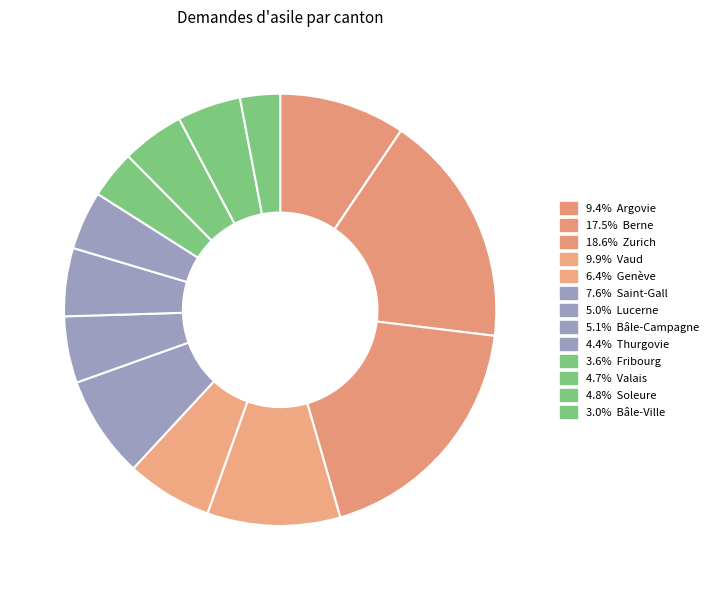

How many segments does this pie chart have?

13